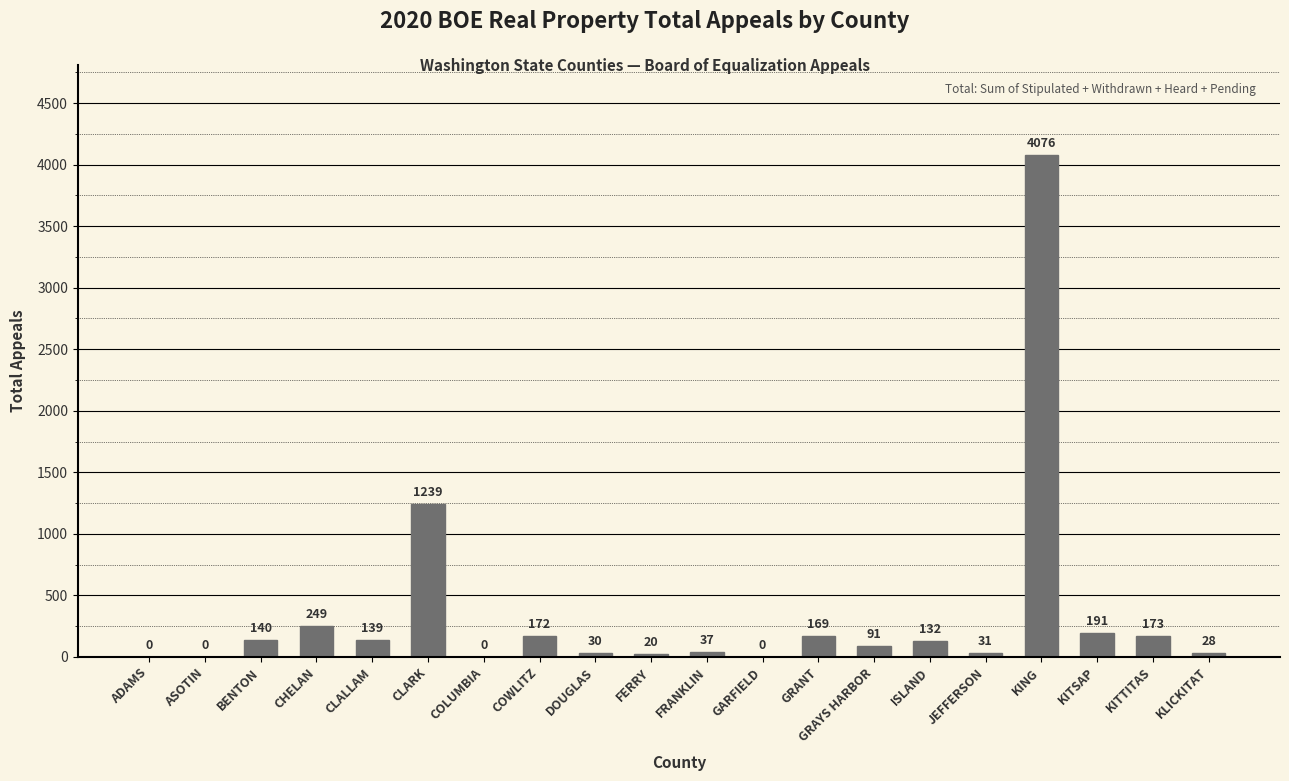

Reading left to right, what are all the values shown in this chart?

0	0	140	249	139	1239	0	172	30	20	37	0	169	91	132	31	4076	191	173	28